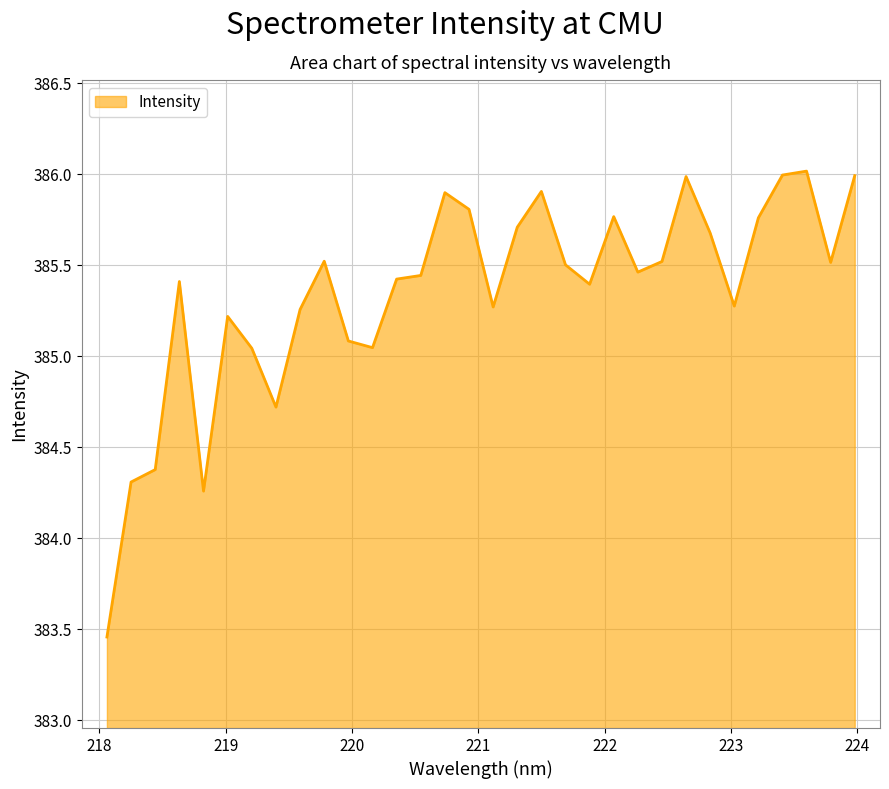

What is the maximum value shown in the chart?

386.0